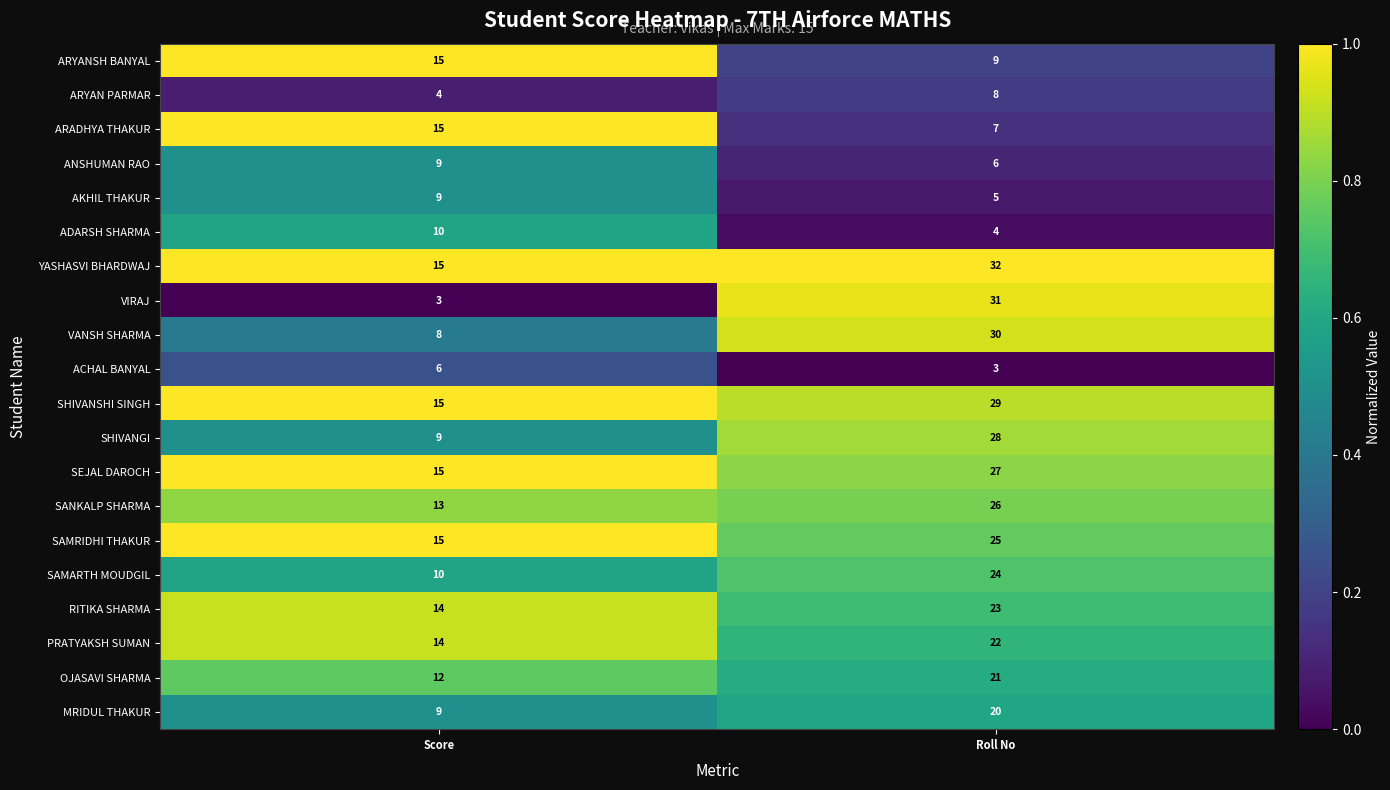

Rank the series at Roll No from highest to lowest value.

YASHASVI BHARDWAJ, VIRAJ, VANSH SHARMA, SHIVANSHI SINGH, SHIVANGI, SEJAL DAROCH, SANKALP SHARMA, SAMRIDHI THAKUR, SAMARTH MOUDGIL, RITIKA SHARMA, PRATYAKSH SUMAN, OJASAVI SHARMA, MRIDUL THAKUR, ARYANSH BANYAL, ARYAN PARMAR, ARADHYA THAKUR, ANSHUMAN RAO, AKHIL THAKUR, ADARSH SHARMA, ACHAL BANYAL